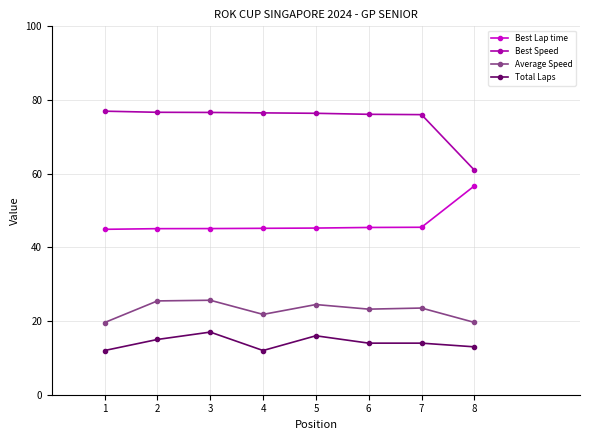

What is the maximum value shown in the chart?

77.0